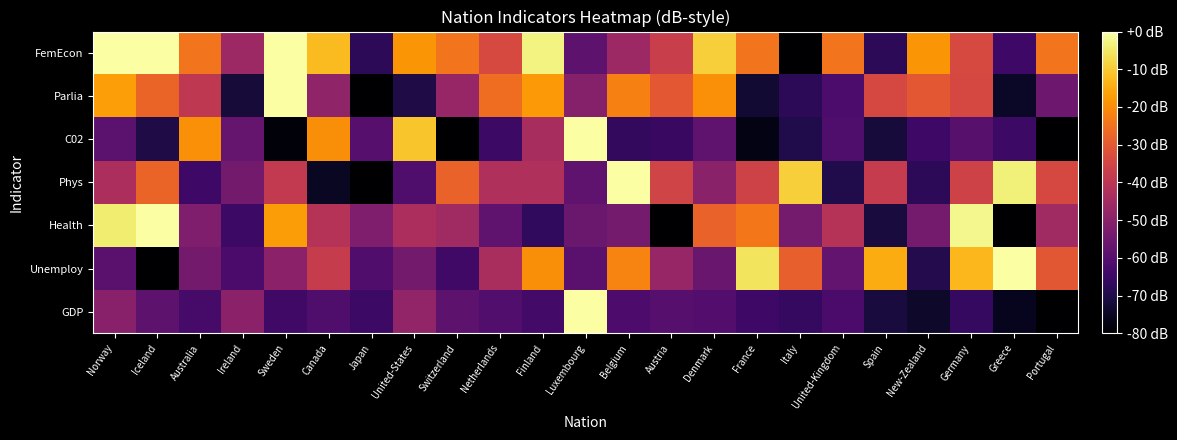

Reading left to right, list all the values displayed in this chart.

GDP: Norway=-50.1	Iceland=-58.7	Australia=-63.0	Ireland=-49.5	Sweden=-64.2	Canada=-61.5	Japan=-64.7	United-States=-48.1	Switzerland=-58.7	Netherlands=-60.7	Finland=-63.6	Luxembourg=0.0	Belgium=-61.8	Austria=-59.9	Denmark=-60.5	France=-64.6	Italy=-66.4	United-Kingdom=-62.2	Spain=-71.4	New-Zealand=-74.0	Germany=-66.2	Greece=-75.9	Portugal=-80.0
Unemploy: Norway=-59.3	Iceland=-80.0	Australia=-54.3	Ireland=-62.2	Sweden=-49.4	Canada=-37.5	Japan=-61.2	United-States=-54.3	Switzerland=-64.2	Netherlands=-43.5	Finland=-19.8	Luxembourg=-59.3	Belgium=-21.7	Austria=-47.4	Denmark=-56.3	France=-5.9	Italy=-28.6	United-Kingdom=-57.3	Spain=-14.8	New-Zealand=-69.1	Germany=-12.8	Greece=0.0	Portugal=-30.6
Health: Norway=-4.3	Iceland=0.0	Australia=-51.9	Ireland=-64.9	Sweden=-17.3	Canada=-41.1	Japan=-51.9	United-States=-43.2	Switzerland=-45.4	Netherlands=-58.4	Finland=-67.0	Luxembourg=-56.2	Belgium=-54.1	Austria=-80.0	Denmark=-28.1	France=-23.8	Italy=-54.1	United-Kingdom=-41.1	Spain=-71.4	New-Zealand=-54.1	Germany=-2.2	Greece=-80.0	Portugal=-45.4
Phys: Norway=-43.3	Iceland=-27.7	Australia=-64.4	Ireland=-54.2	Sweden=-38.6	Canada=-74.9	Japan=-80.0	United-States=-61.5	Switzerland=-28.0	Netherlands=-42.7	Finland=-42.4	Luxembourg=-58.3	Belgium=0.0	Austria=-35.4	Denmark=-49.7	France=-35.7	Italy=-9.2	United-Kingdom=-69.8	Spain=-37.9	New-Zealand=-67.6	Germany=-35.7	Greece=-3.5	Portugal=-34.1
C02: Norway=-59.0	Iceland=-70.2	Australia=-19.5	Ireland=-57.1	Sweden=-78.5	Canada=-20.0	Japan=-60.0	United-States=-10.7	Switzerland=-80.0	Netherlands=-64.9	Finland=-43.9	Luxembourg=0.0	Belgium=-66.8	Austria=-65.4	Denmark=-58.0	France=-77.1	Italy=-69.8	United-Kingdom=-61.5	Spain=-71.7	New-Zealand=-64.4	Germany=-59.5	Greece=-64.9	Portugal=-80.0
Parlia: Norway=-17.1	Iceland=-27.7	Australia=-39.3	Ireland=-71.9	Sweden=0.0	Canada=-48.6	Japan=-80.0	United-States=-70.1	Switzerland=-47.4	Netherlands=-25.7	Finland=-18.0	Luxembourg=-50.9	Belgium=-22.2	Austria=-30.3	Denmark=-19.4	France=-72.6	Italy=-67.5	United-Kingdom=-62.0	Spain=-34.2	New-Zealand=-30.3	Germany=-34.2	Greece=-74.7	Portugal=-55.5
FemEcon: Norway=0.0	Iceland=0.0	Australia=-24.6	Ireland=-46.2	Sweden=0.0	Canada=-12.3	Japan=-67.7	United-States=-18.5	Switzerland=-24.6	Netherlands=-33.8	Finland=-3.1	Luxembourg=-58.5	Belgium=-46.2	Austria=-36.9	Denmark=-9.2	France=-24.6	Italy=-80.0	United-Kingdom=-24.6	Spain=-67.7	New-Zealand=-18.5	Germany=-33.8	Greece=-64.6	Portugal=-24.6